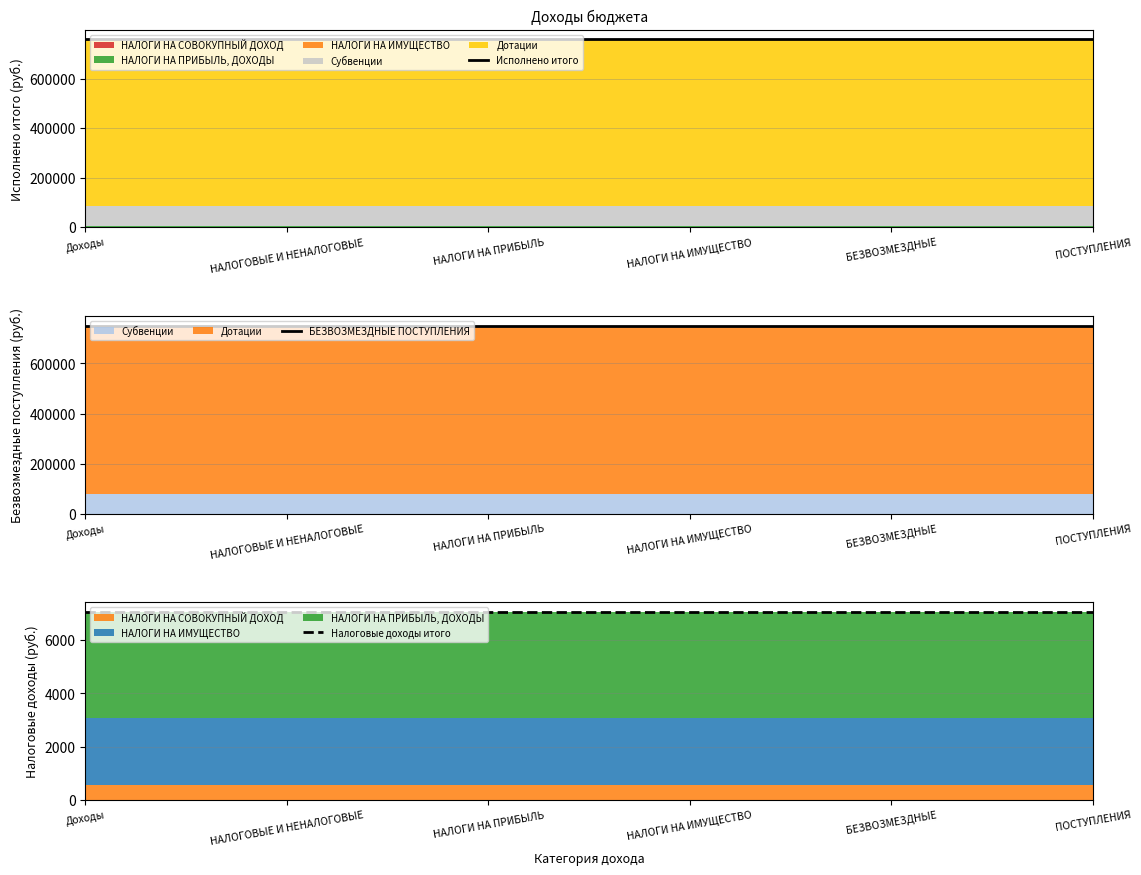

The value of Исполнено итого at НАЛОГИ НА ПРИБЫЛЬ is 758465.7. True or false?

True